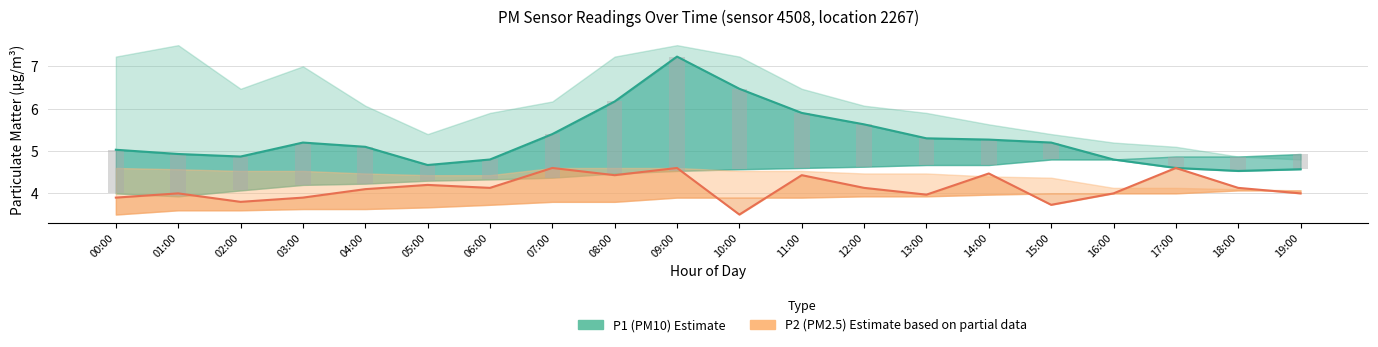

What is the label of the 8th bar from the right?

12:00